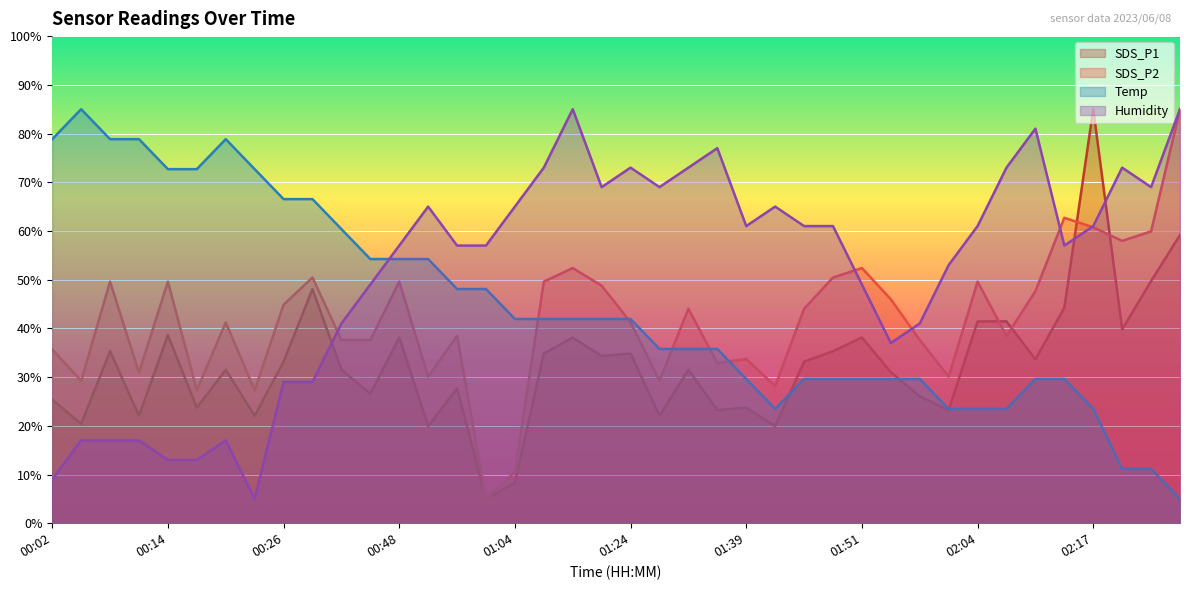

What position from the left is 00:20?

7